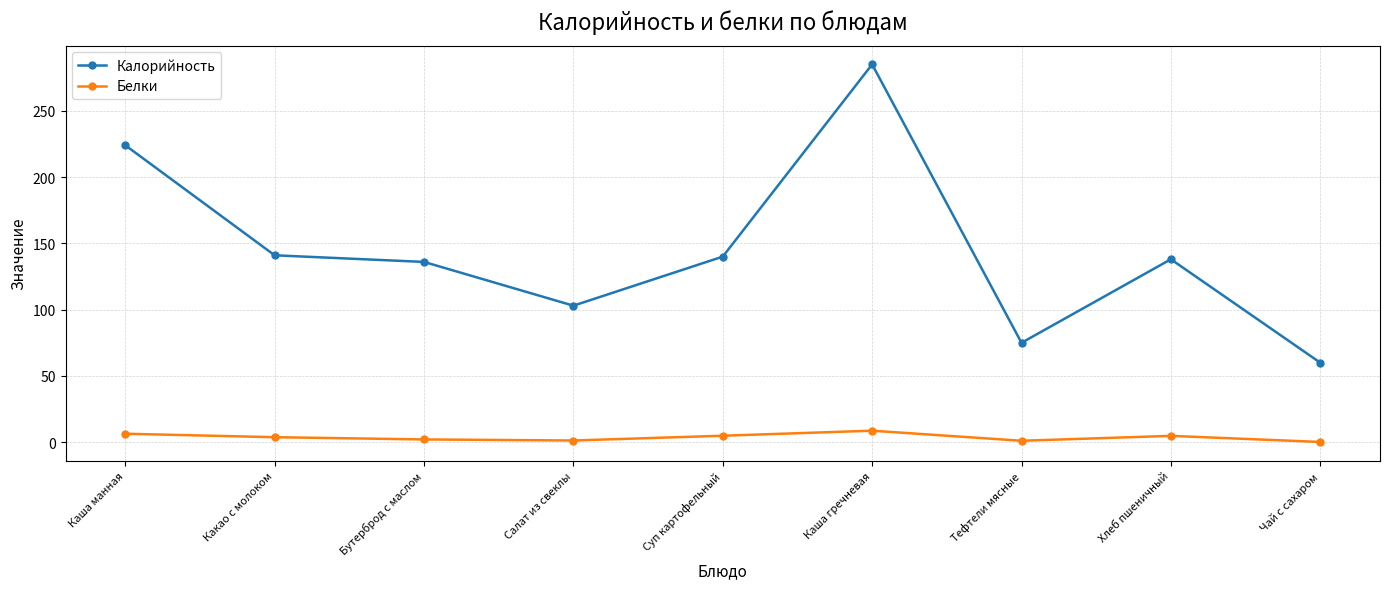

What is the sum of the Белки values at Каша манная and Суп картофельный?

11.3